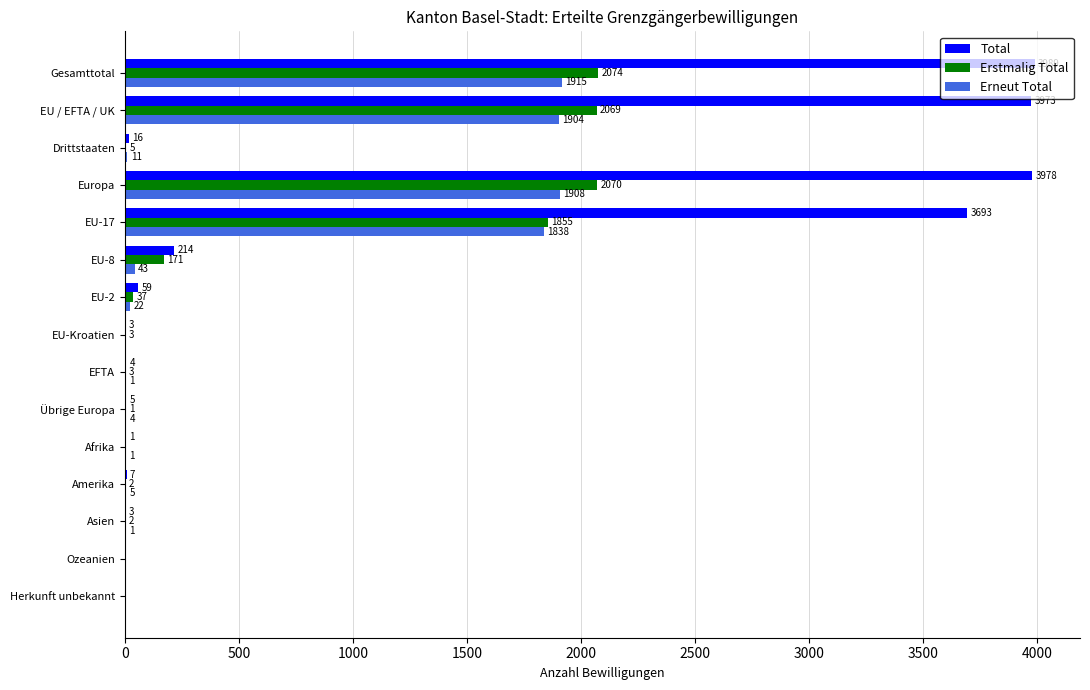

What is the sum of the Erneut Total values at EU-17 and Übrige Europa?

1842